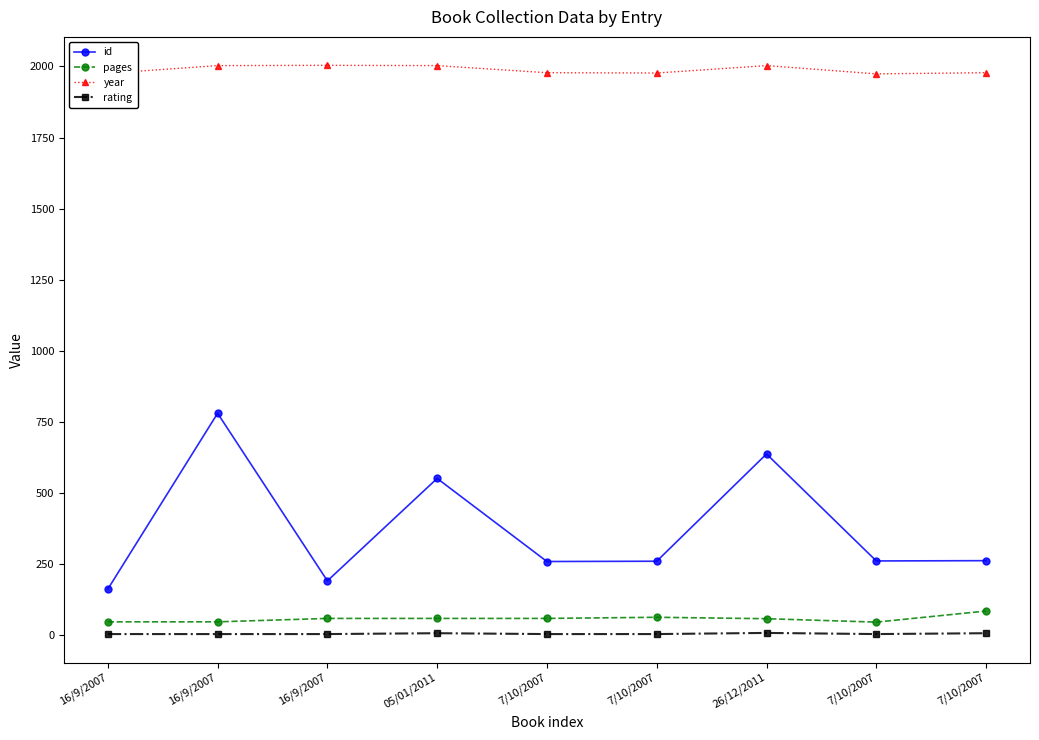

Is it true that pages equals 48 at 16/9/2007?

True